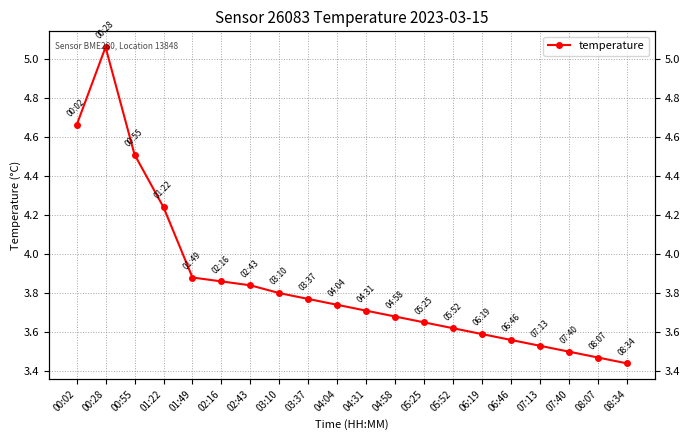

What is the difference between the values at 04:31 and 07:40?

0.2